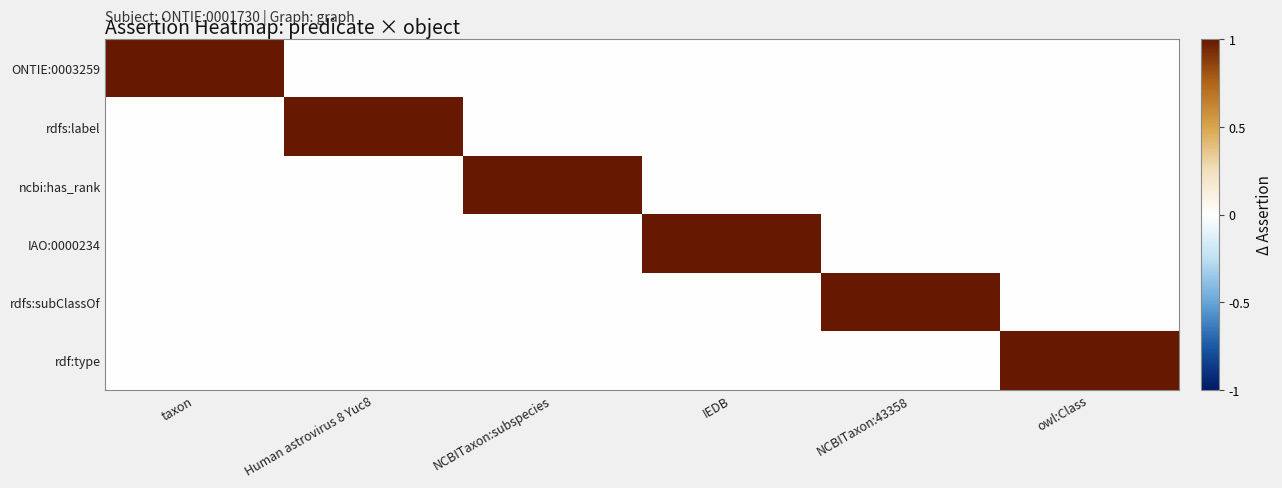

List the series in order of their peak value, highest first.

ONTIE:0003259, rdfs:label, ncbi:has_rank, IAO:0000234, rdfs:subClassOf, rdf:type